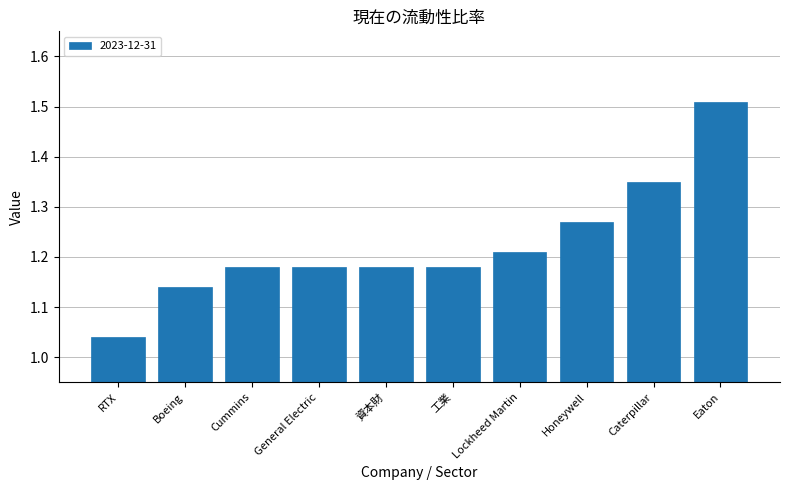

Between Honeywell and Cummins, which is larger?

Honeywell